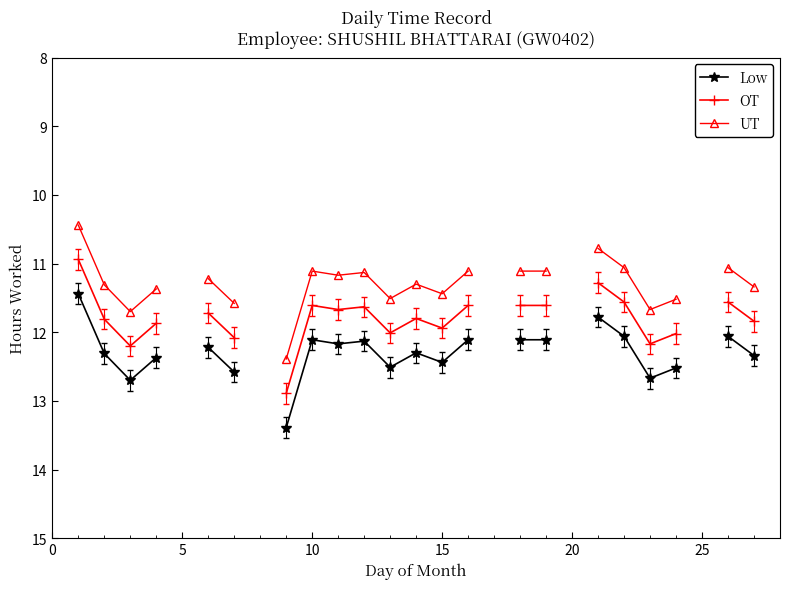

True or false: UT and Low cross at least once.

False